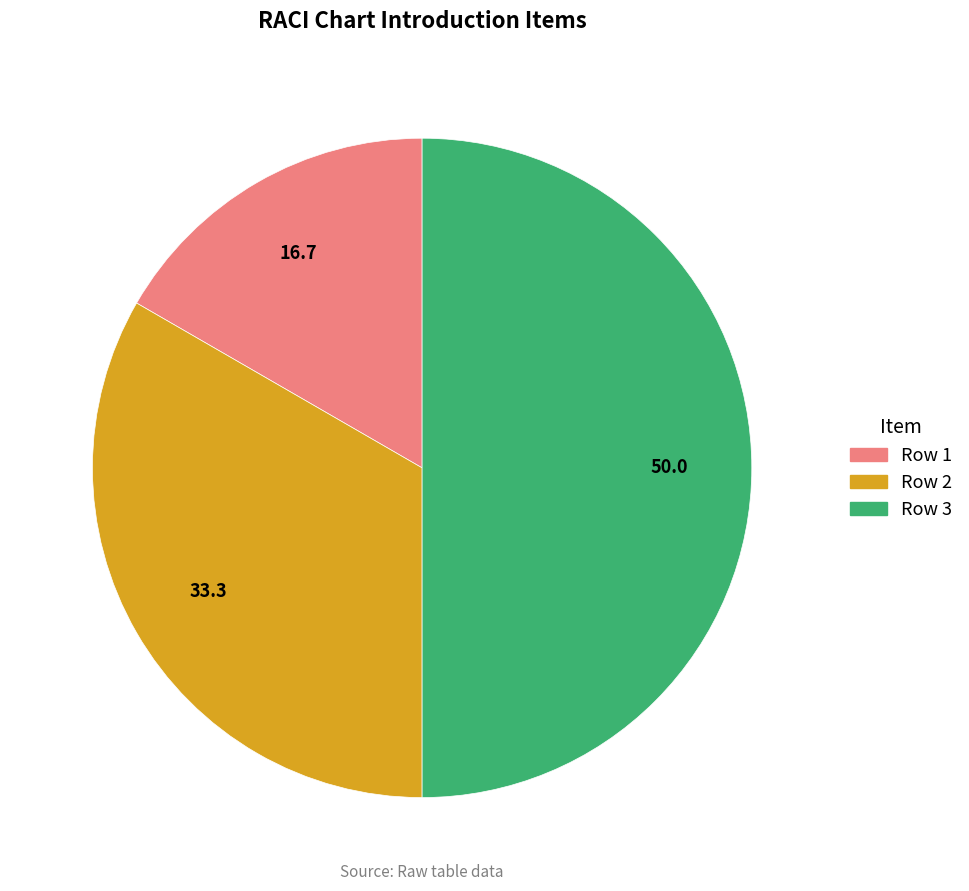

Is it true that Row 2 is 24% of the pie?

False